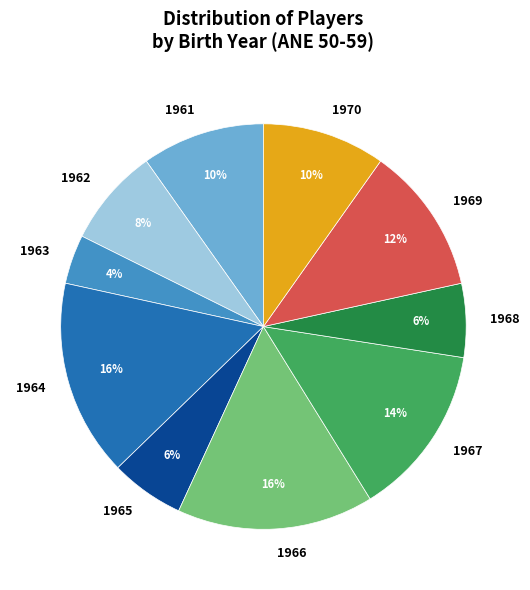

What is the smallest slice in the pie chart?

1963